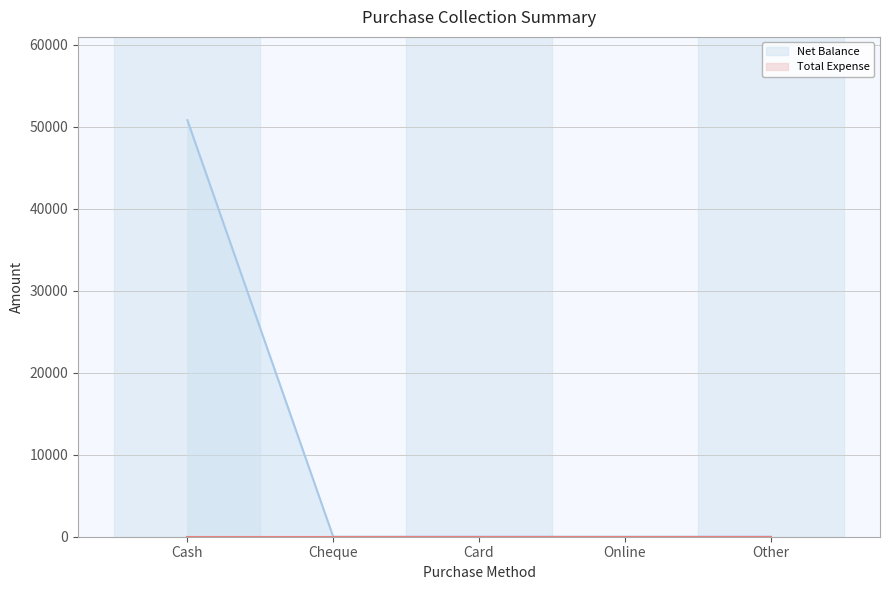

Reading left to right, transcribe all the data shown in this chart.

50797	0	0	0	0